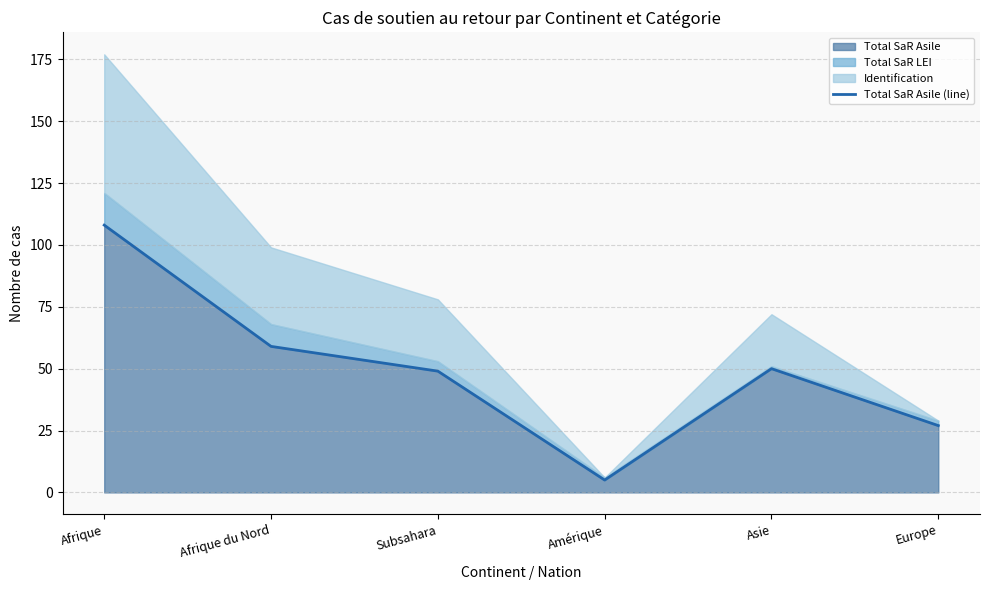

Which category has the lowest value across all series?

Amérique